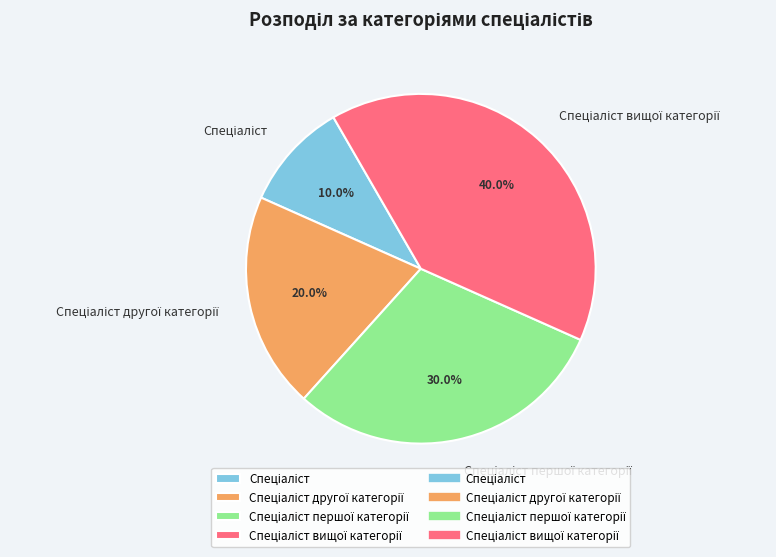

Count the number of slices in the pie.

4